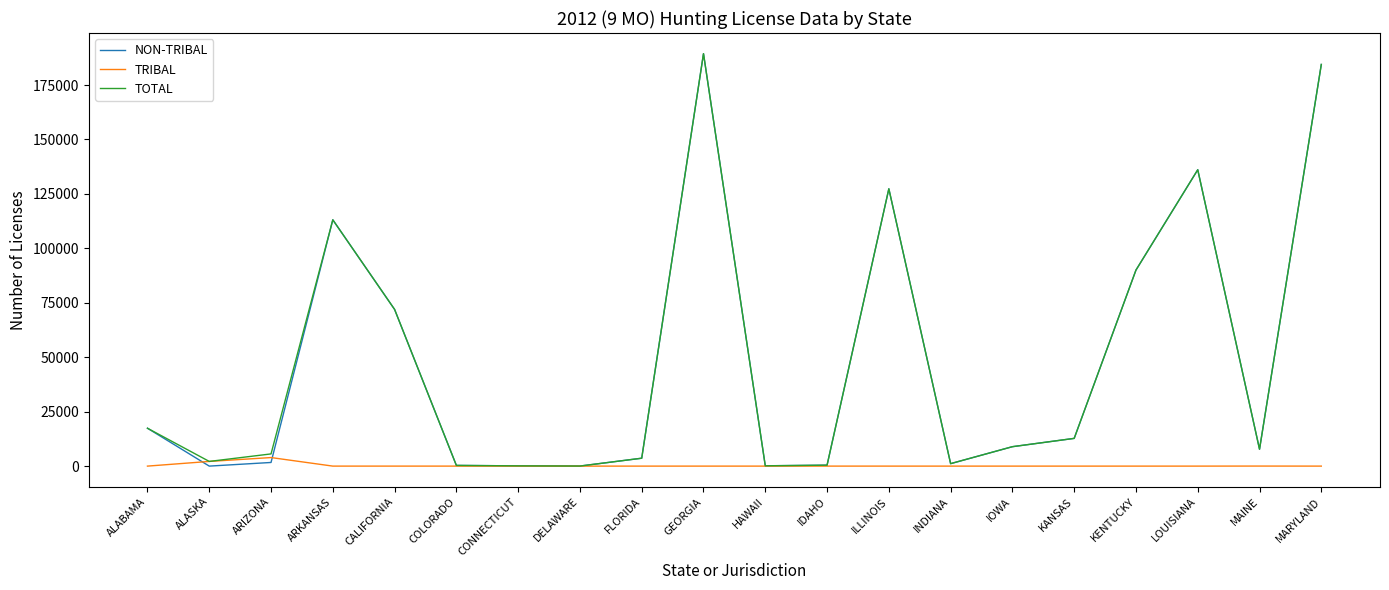

Which series has the largest range (max minus min)?

NON-TRIBAL